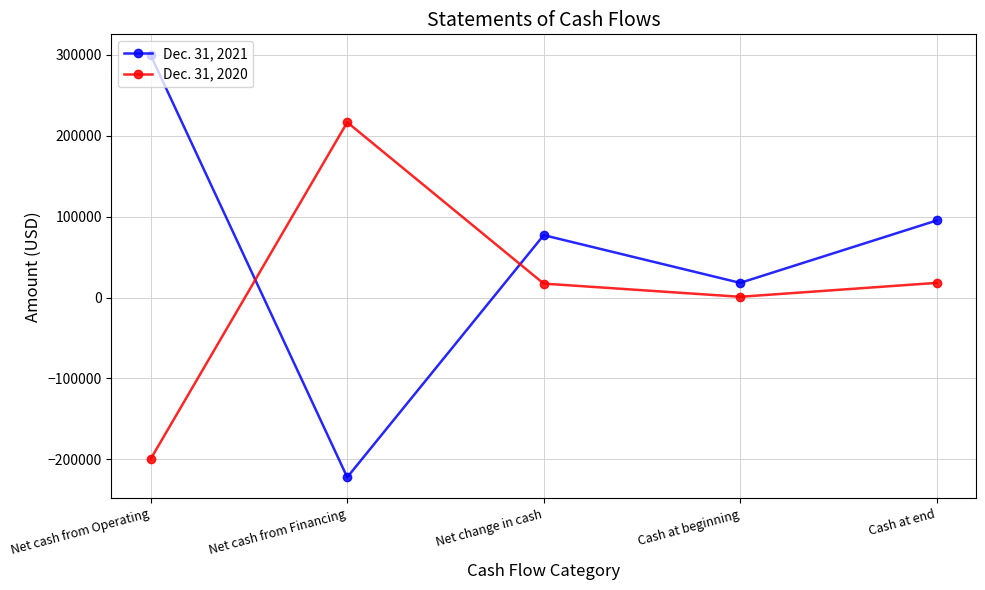

Which series ends up on top after the final intersection of Dec. 31, 2020 and Dec. 31, 2021?

Dec. 31, 2021